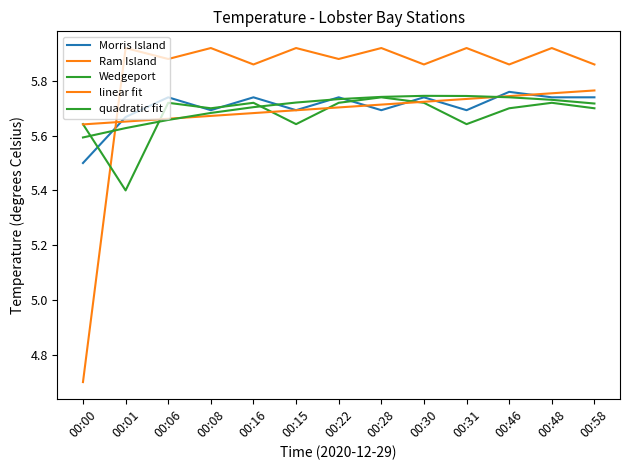

Which category has the lowest value across all series?

00:00